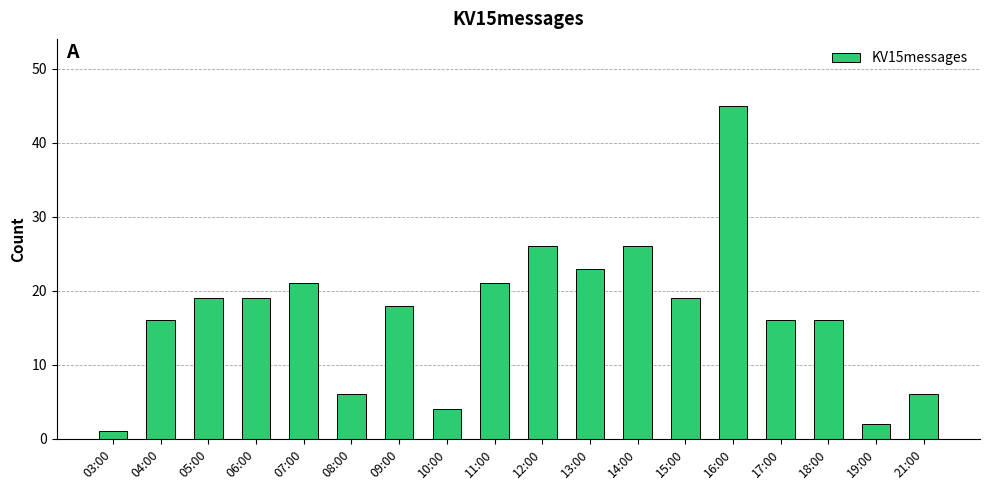

True or false: the data shows 2 at 21:00.

False